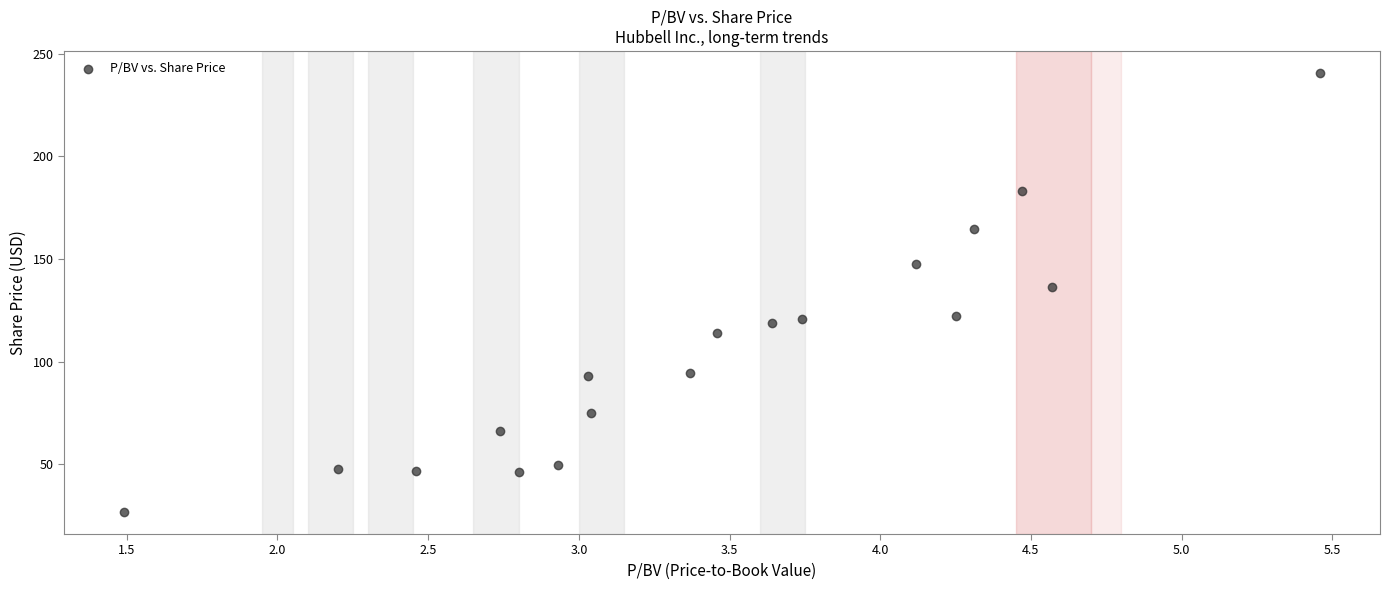

What Y value in the scatter plot is closest to 133?

136.3